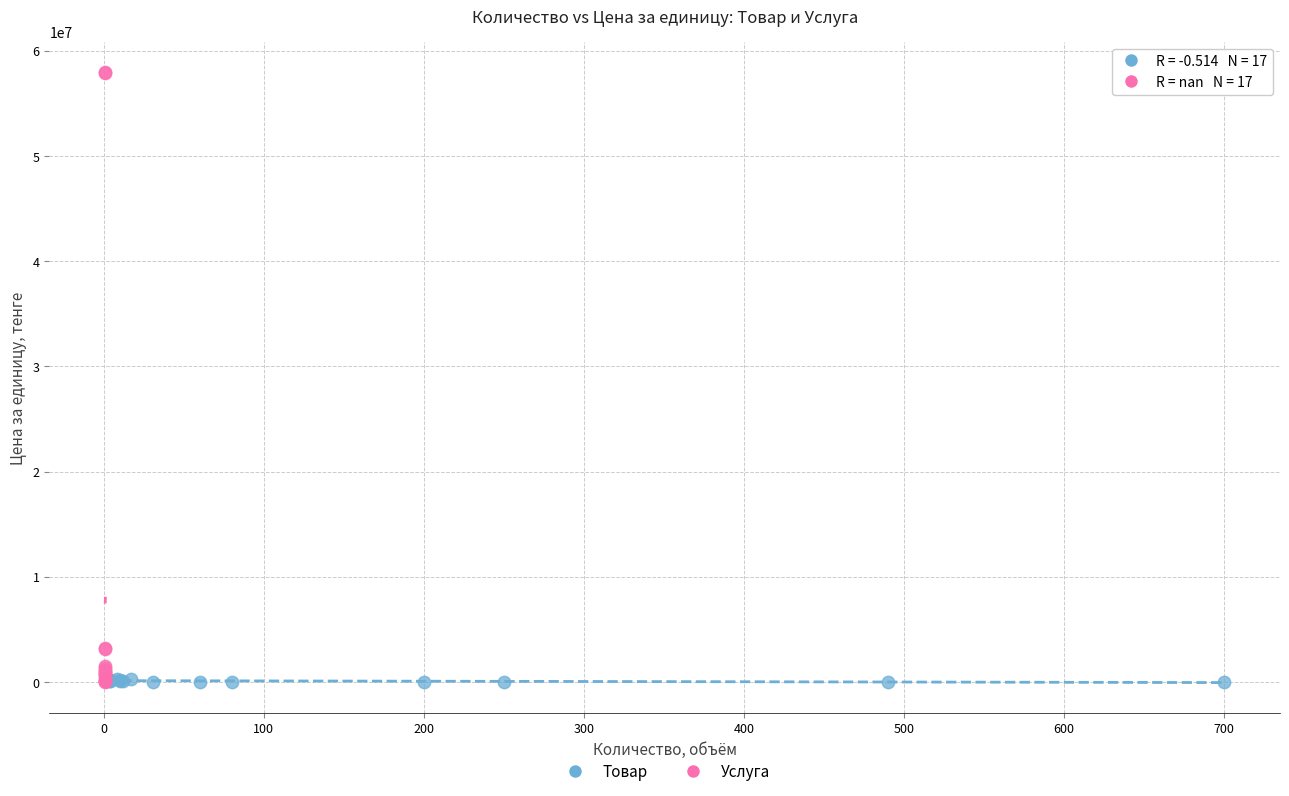

Which series has the widest spread of Y values?

Услуга